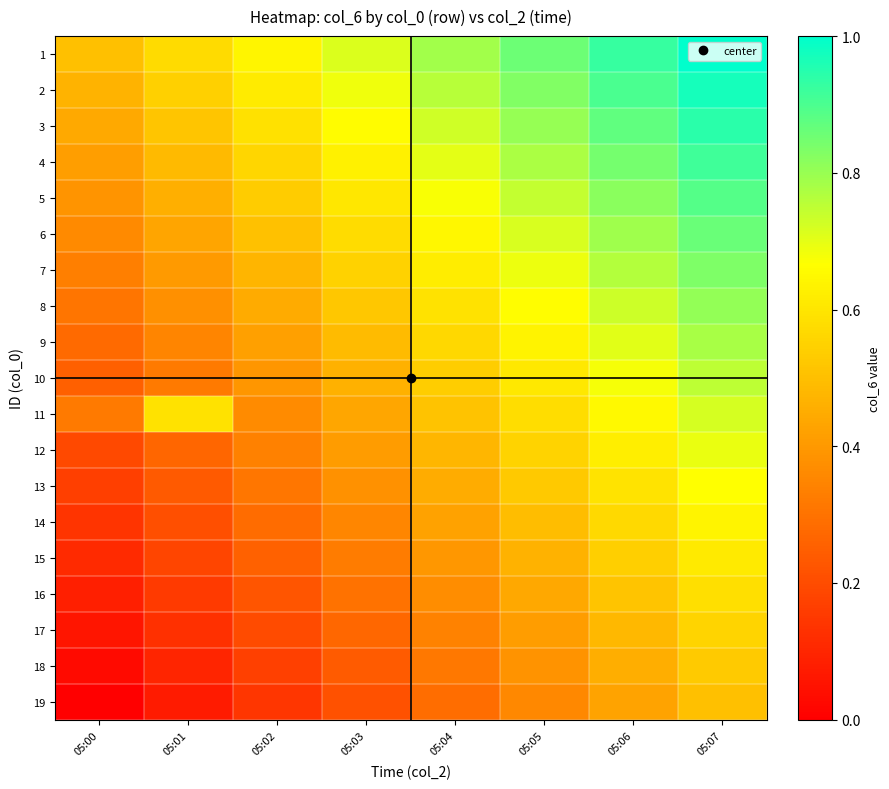

Rank the series by their maximum value, from highest to lowest.

1, 2, 3, 4, 5, 6, 7, 8, 9, 10, 11, 12, 13, 14, 15, 16, 17, 18, 19